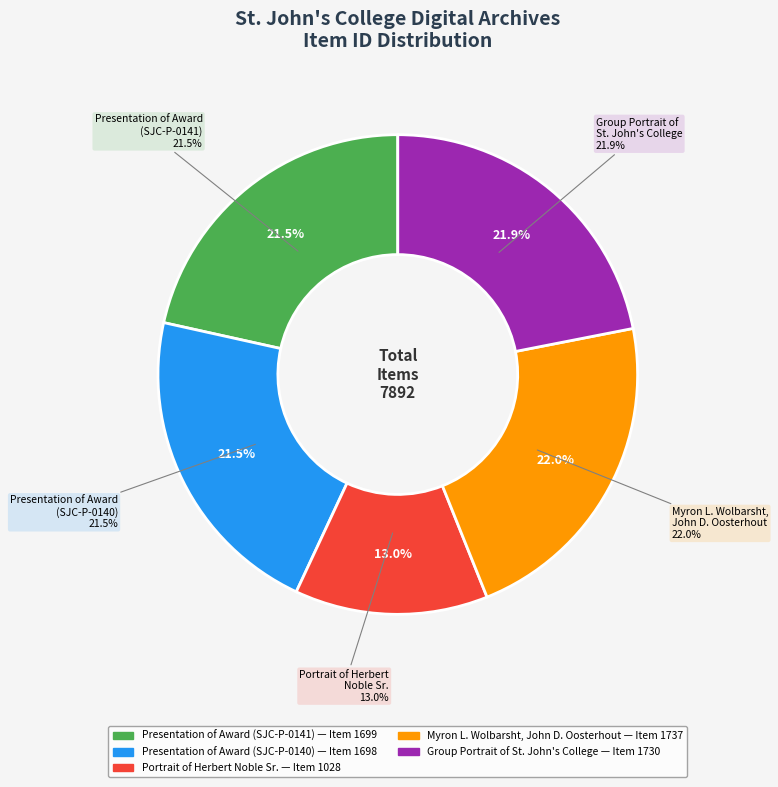

What is the largest slice in the pie chart?

Myron L. Wolbarsht,
John D. Oosterhout